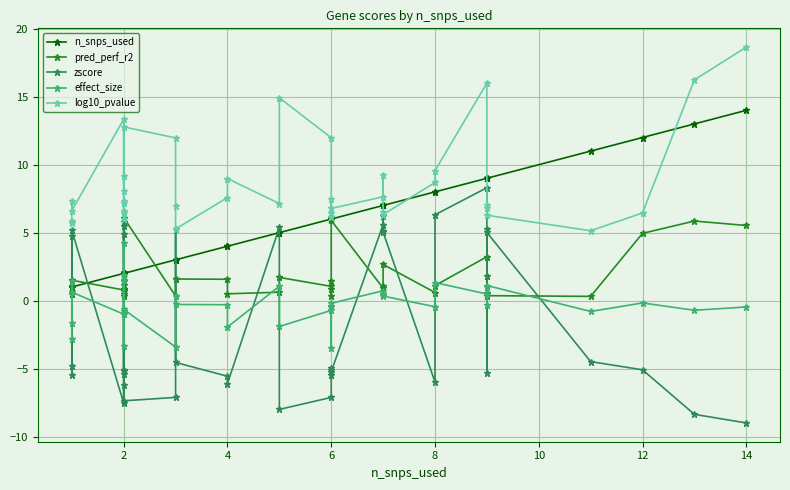

How many series are shown in this chart?

5